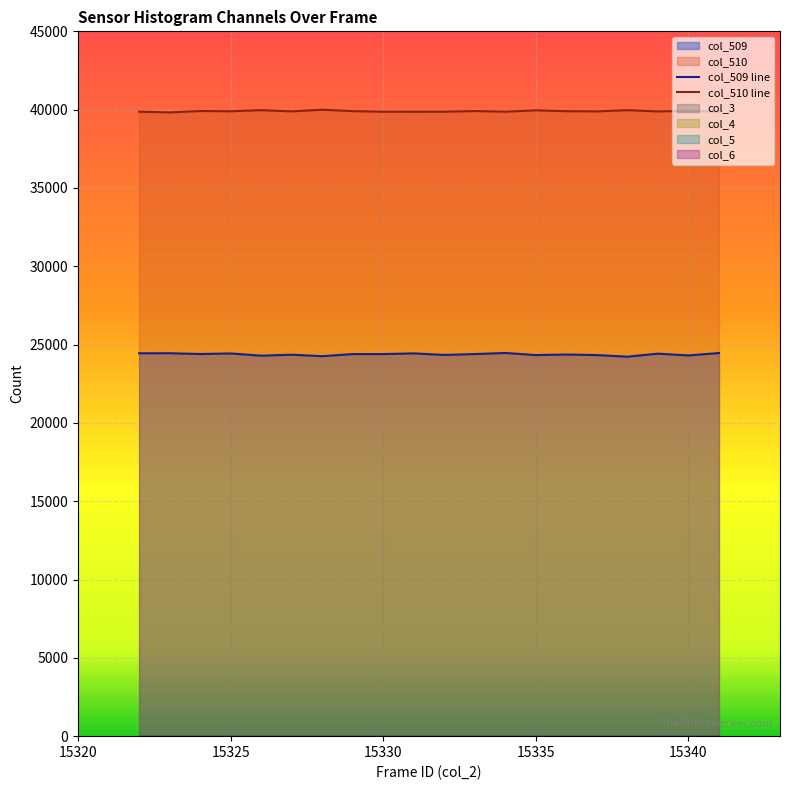

True or false: col_509 line and col_510 line intersect in this chart.

False